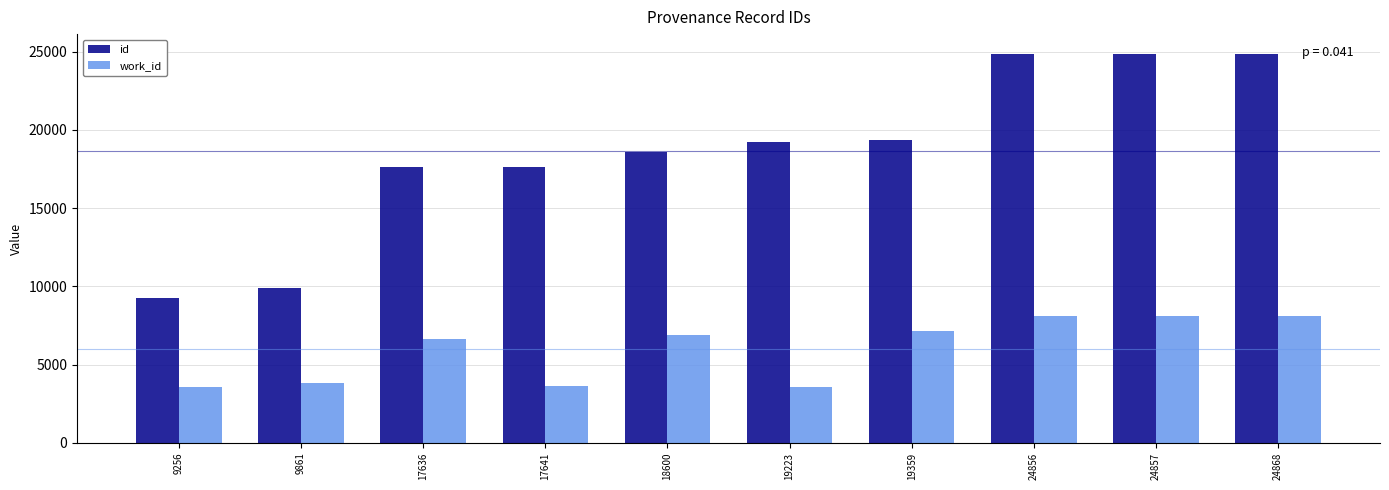

What is the difference between the id values at 18600 and 17641?

959